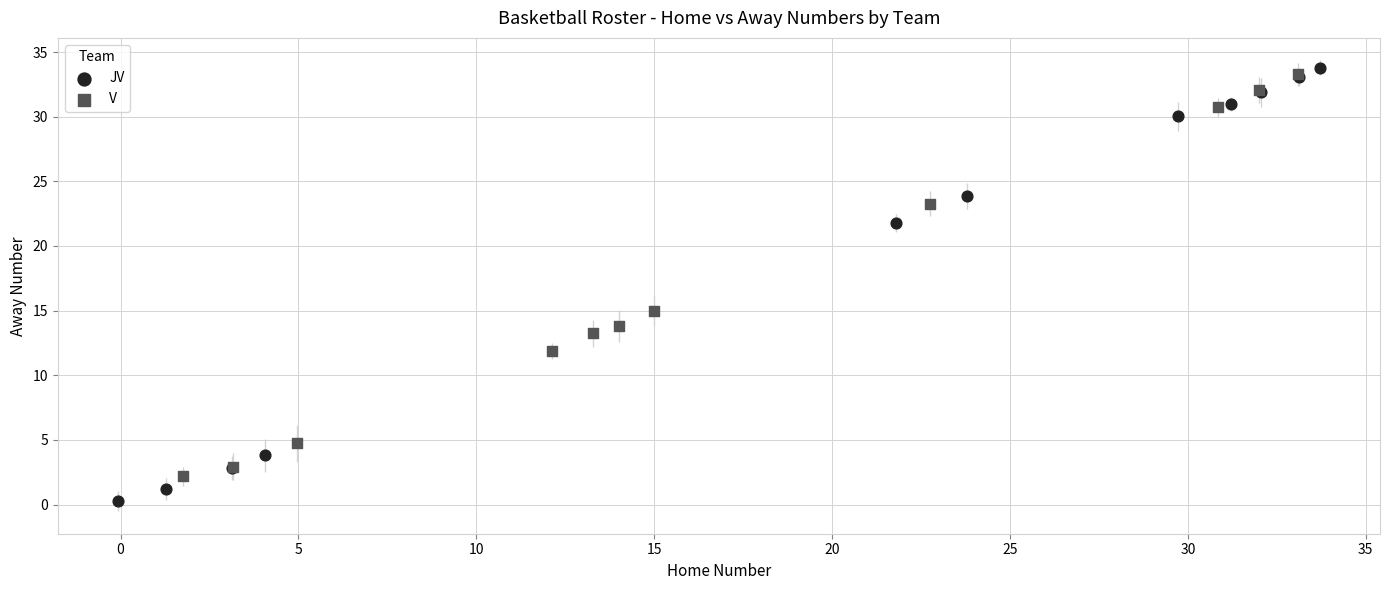

Which series reaches the minimum Y coordinate?

JV